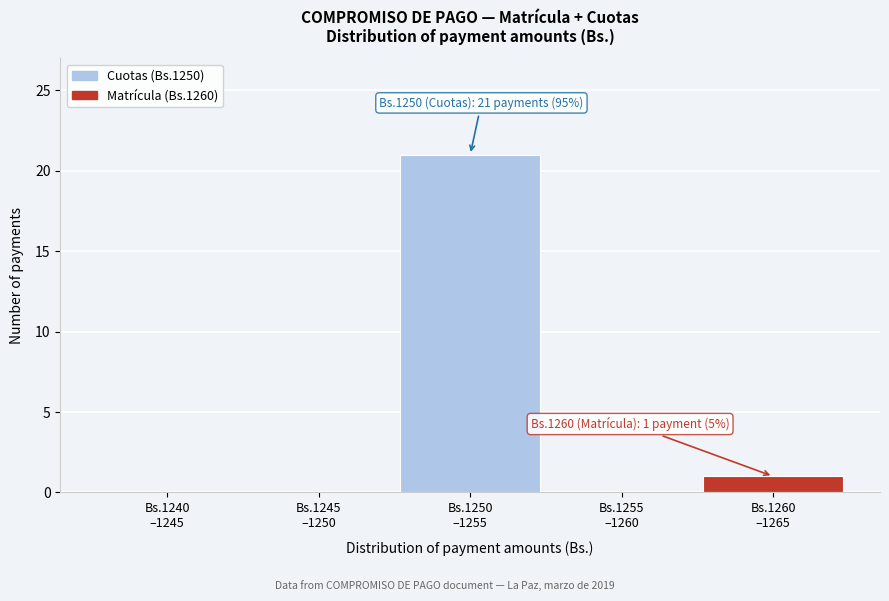

What is the sum of all values?

22